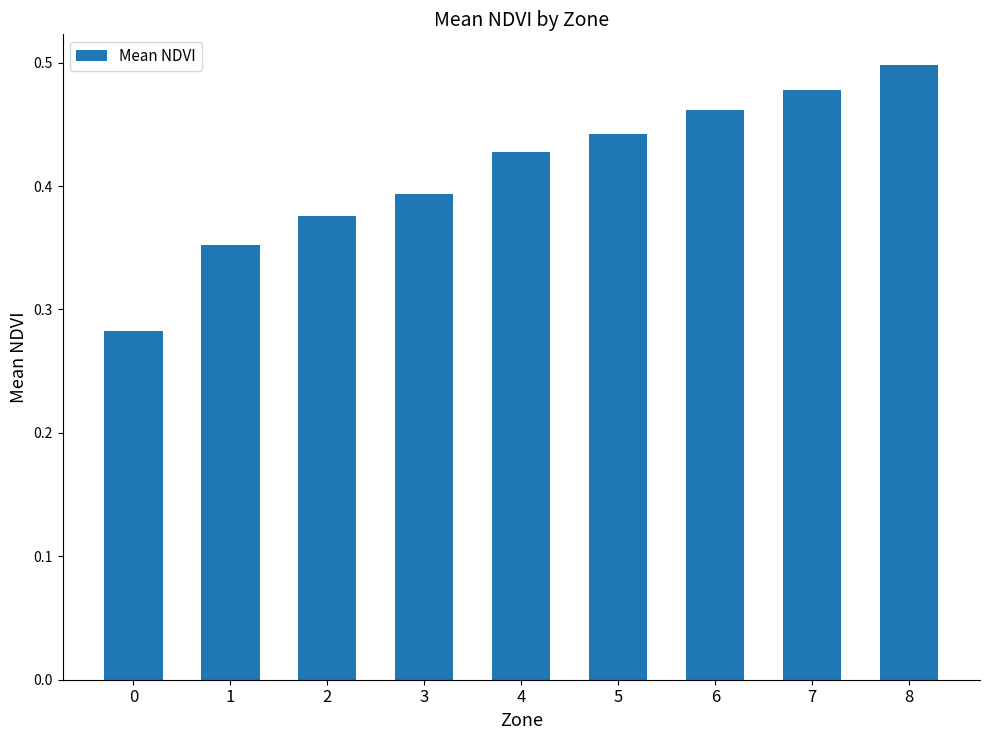

Count the values in the range 0 to 1.

9